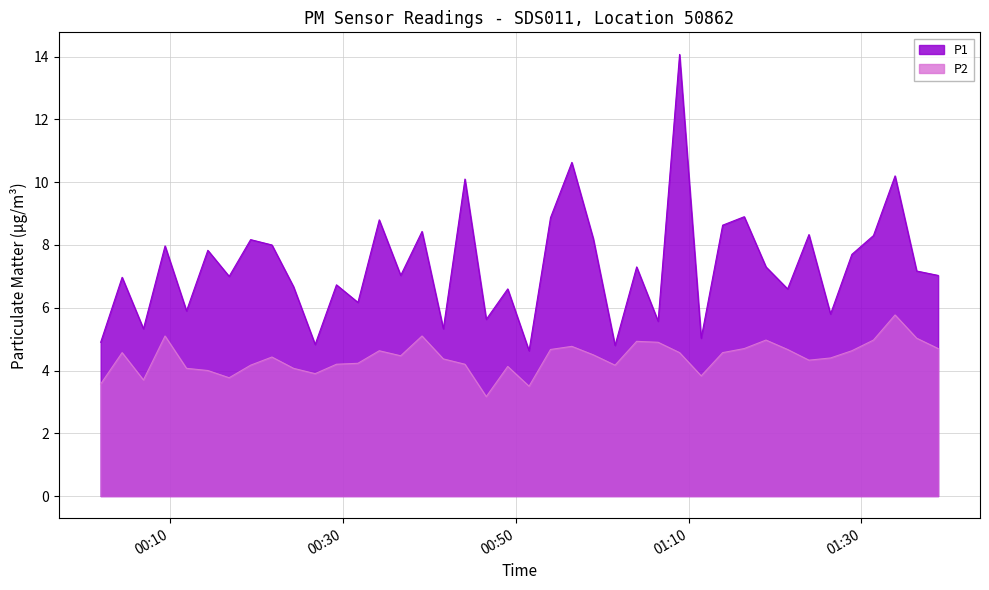

What is the minimum value shown in the chart?

3.2